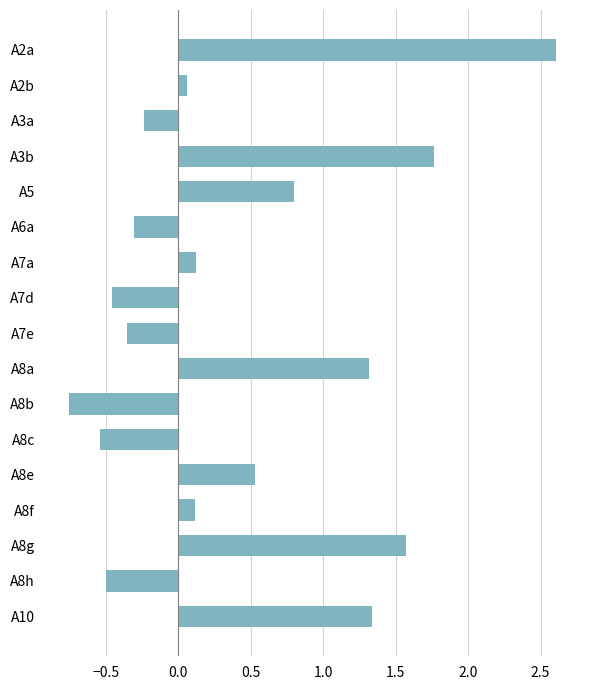

The value at A10 is 1.3. True or false?

True